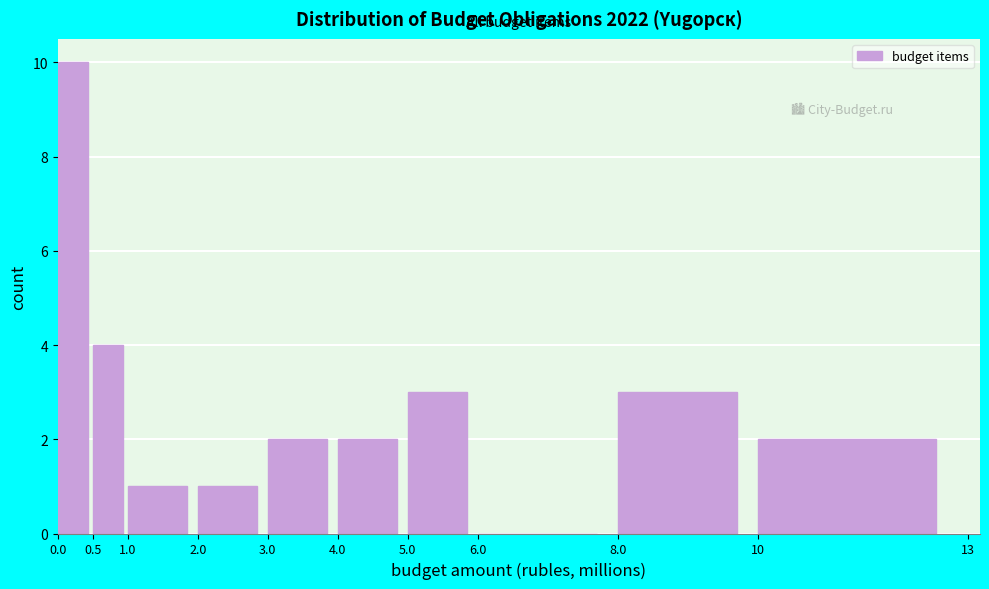

Reading left to right, list every bar in this chart as the range it spans on the x-axis followed by its height. The values are not printed on the chart, so give them approximately, as read against the axis.

0.0 to 0.5: 10
0.5 to 1.0: 4
1.0 to 2.0: 1
2.0 to 3.0: 1
3.0 to 4.0: 2
4.0 to 5.0: 2
5.0 to 6.0: 3
6.0 to 8.0: 0
8.0 to 10: 3
10 to 13: 2